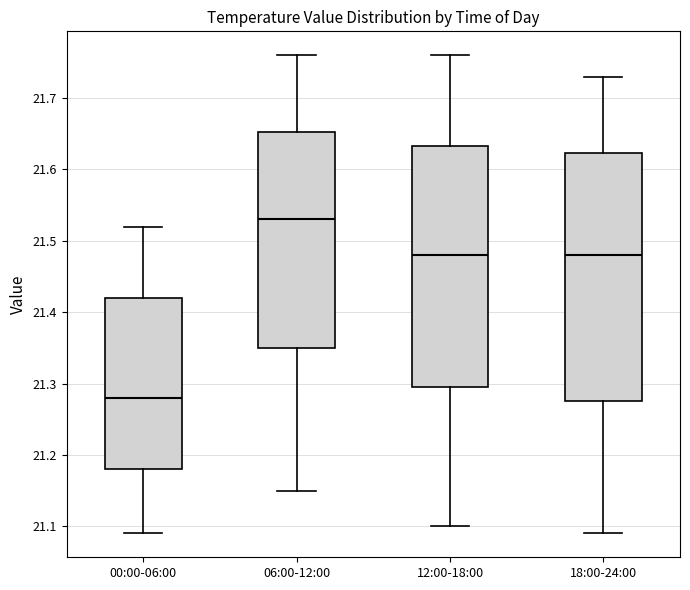

Where does the lower whisker of the box for 18:00-24:00 end on the y-axis? The values are not printed on the chart, so give them approximately, as read against the axis.

21.09